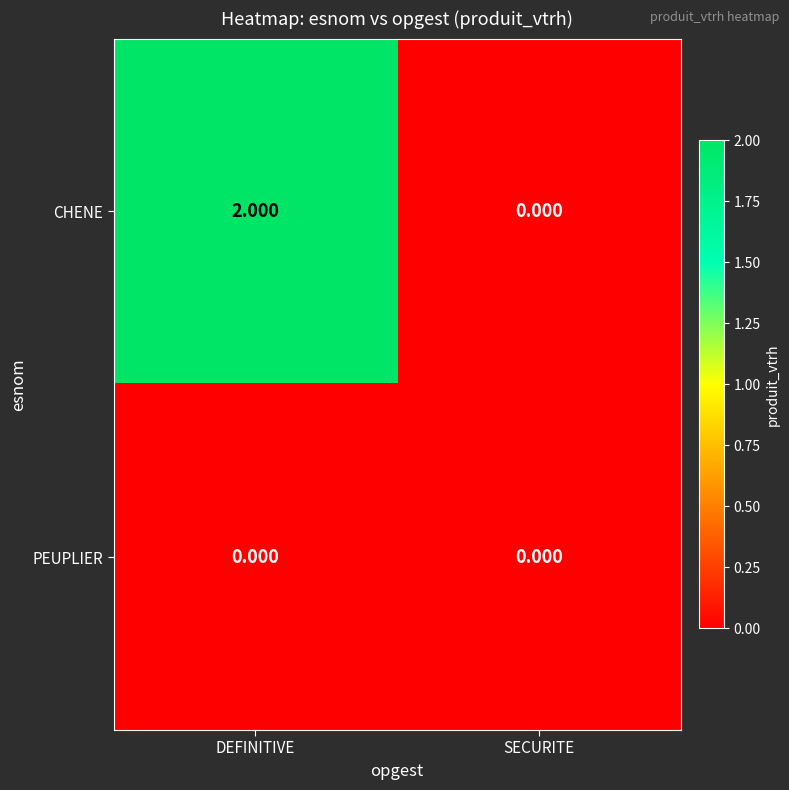

At how many categories does at least one series exceed 1?

1